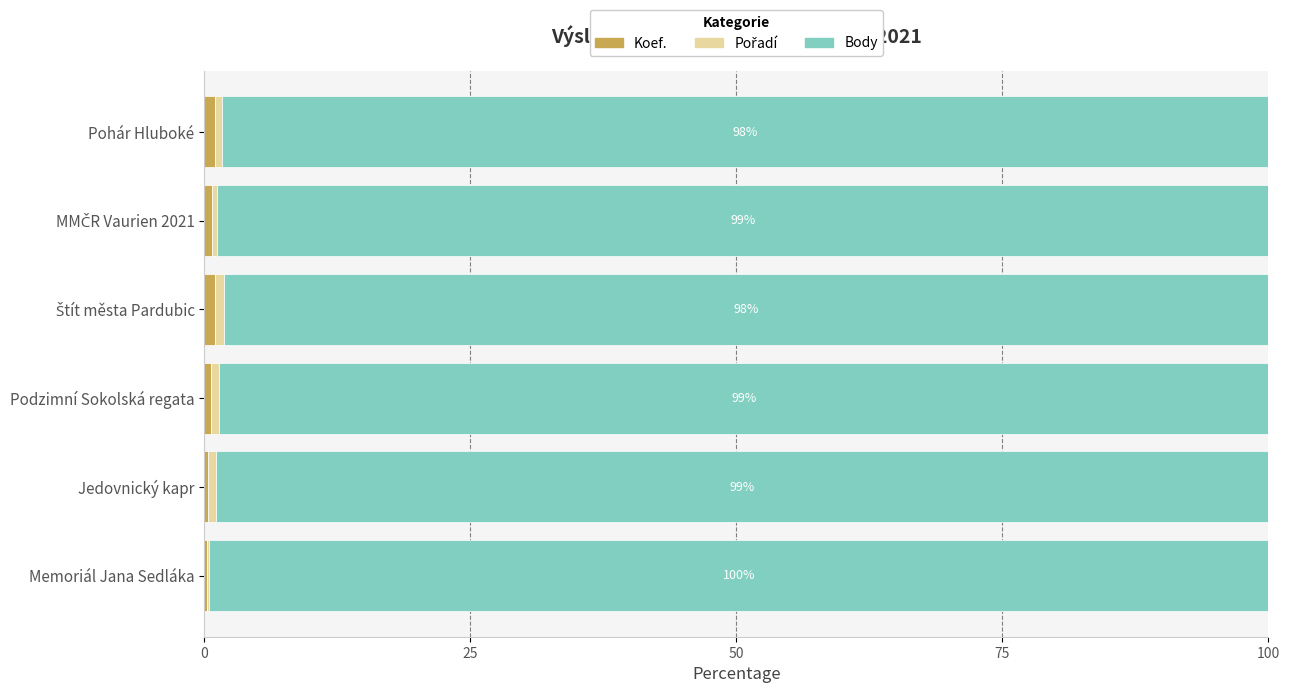

How many distinct data groups are displayed?

3